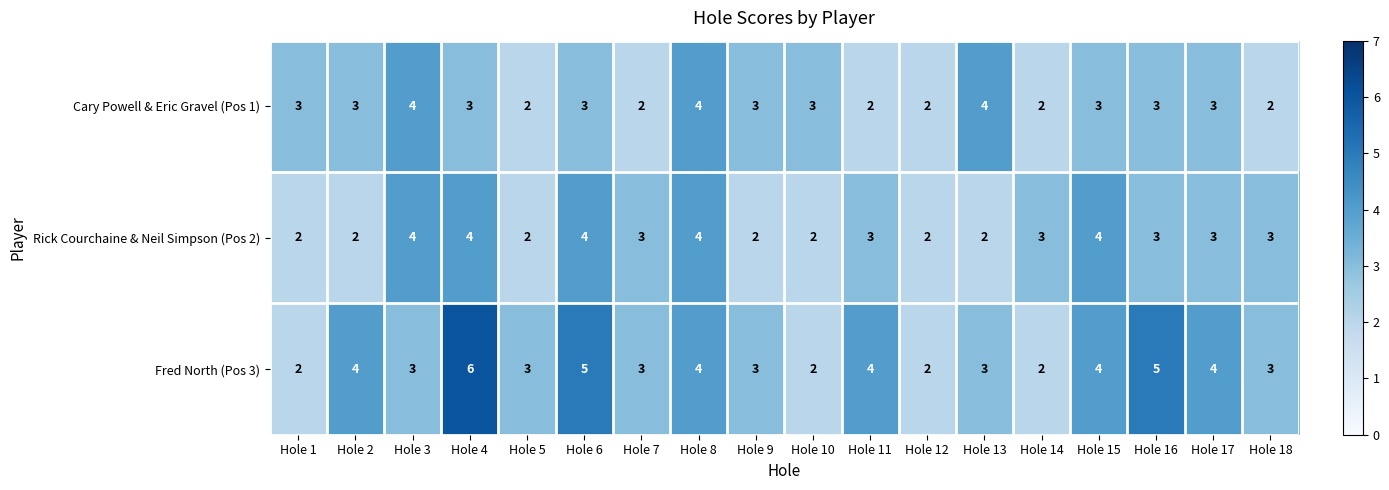

Which series has the widest spread of values?

Fred North (Pos 3)